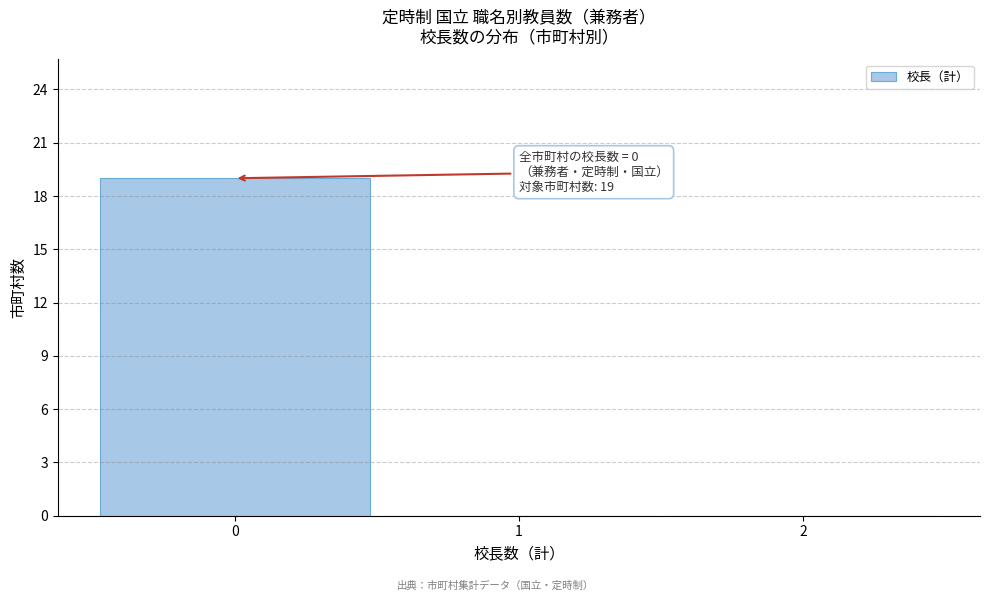

Over which range of the x-axis is the bar tallest?

-0.5 to 0.5